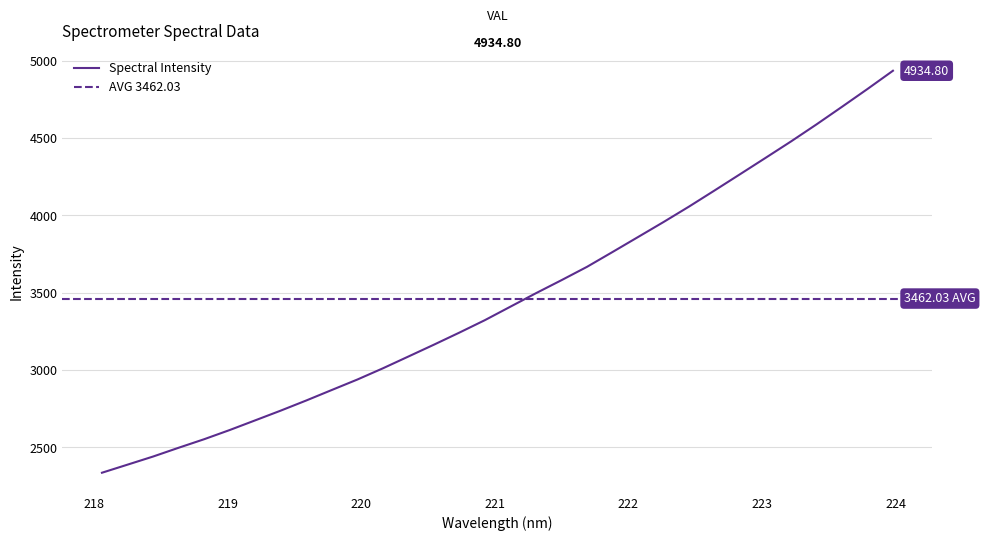

What position from the right is 220.9264?

17